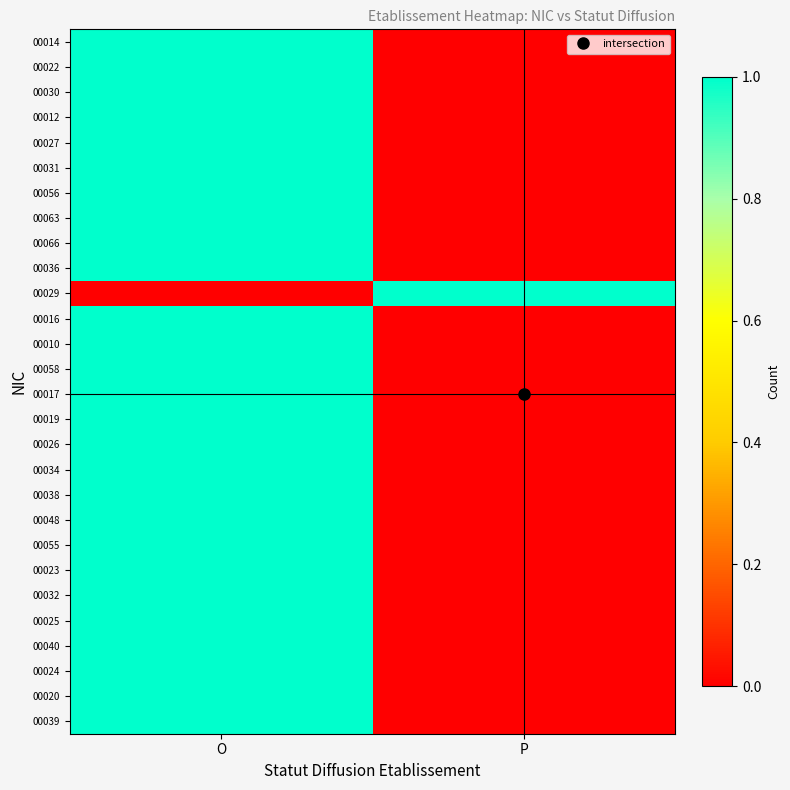

Reading right to left, list all the values displayed in this chart.

00014: P=0	O=1
00022: P=0	O=1
00030: P=0	O=1
00012: P=0	O=1
00027: P=0	O=1
00031: P=0	O=1
00056: P=0	O=1
00063: P=0	O=1
00066: P=0	O=1
00036: P=0	O=1
00029: P=1	O=0
00016: P=0	O=1
00010: P=0	O=1
00058: P=0	O=1
00017: P=0	O=1
00019: P=0	O=1
00026: P=0	O=1
00034: P=0	O=1
00038: P=0	O=1
00048: P=0	O=1
00055: P=0	O=1
00023: P=0	O=1
00032: P=0	O=1
00025: P=0	O=1
00040: P=0	O=1
00024: P=0	O=1
00020: P=0	O=1
00039: P=0	O=1